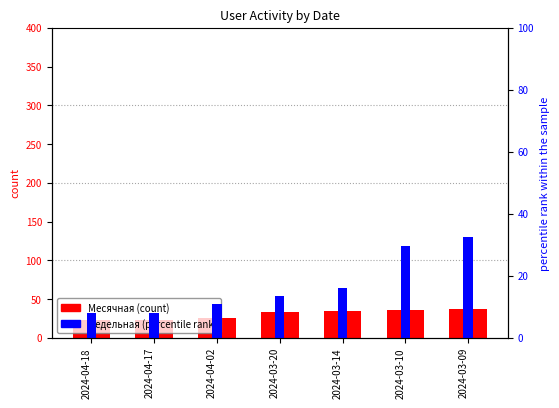

What is the label of the 5th bar from the right?

2024-04-02